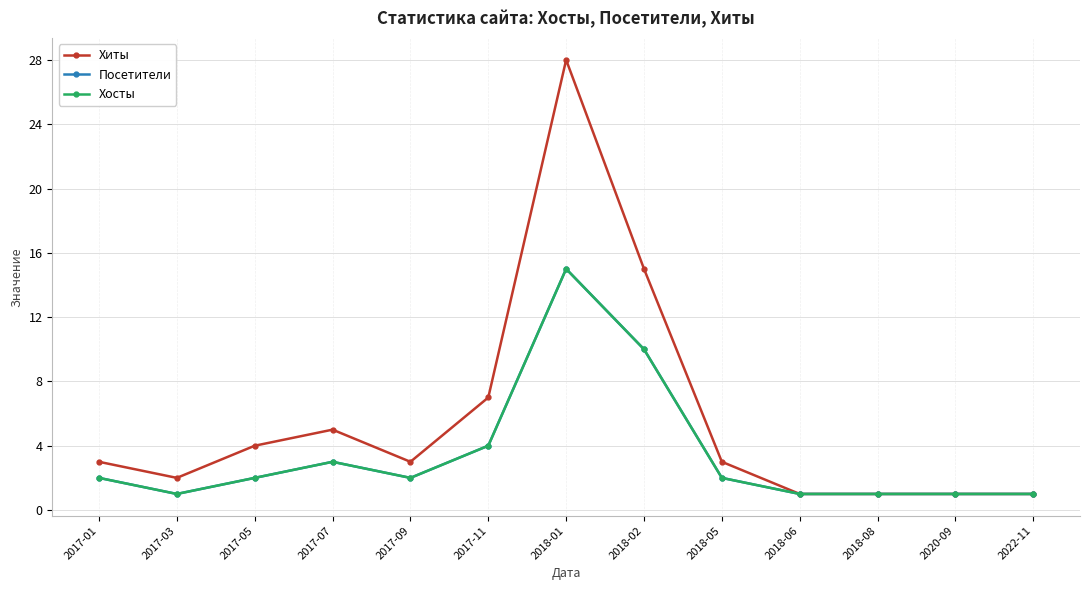

Is this an area chart (filled region under the line)?

No